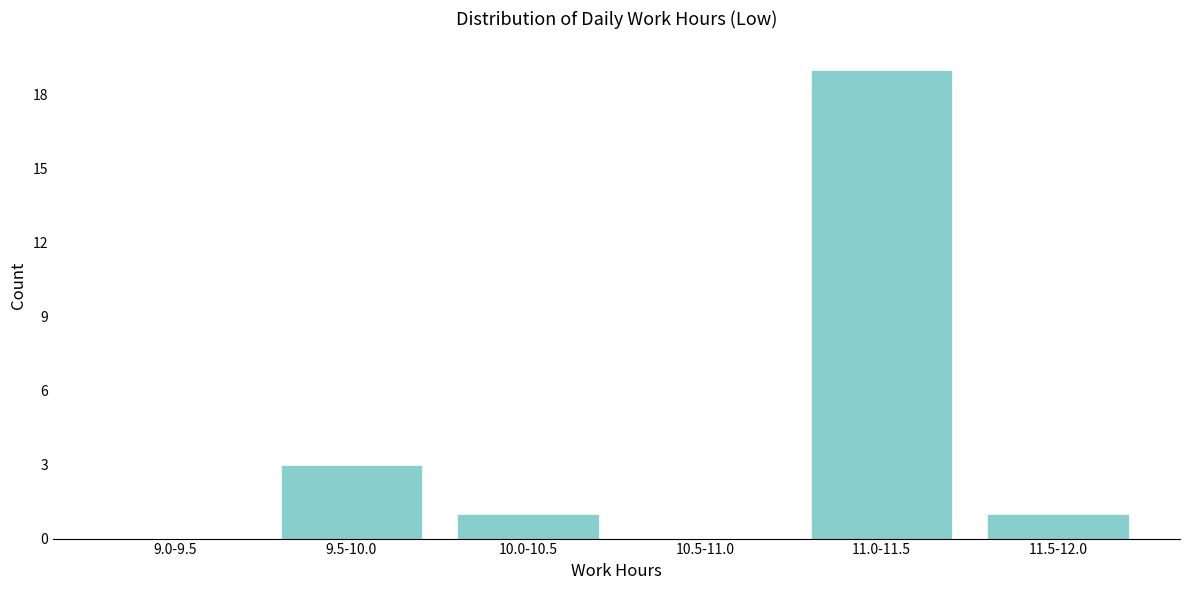

Reading left to right, extract all data points from this chart.

9.0-9.5=0	9.5-10.0=3	10.0-10.5=1	10.5-11.0=0	11.0-11.5=19	11.5-12.0=1